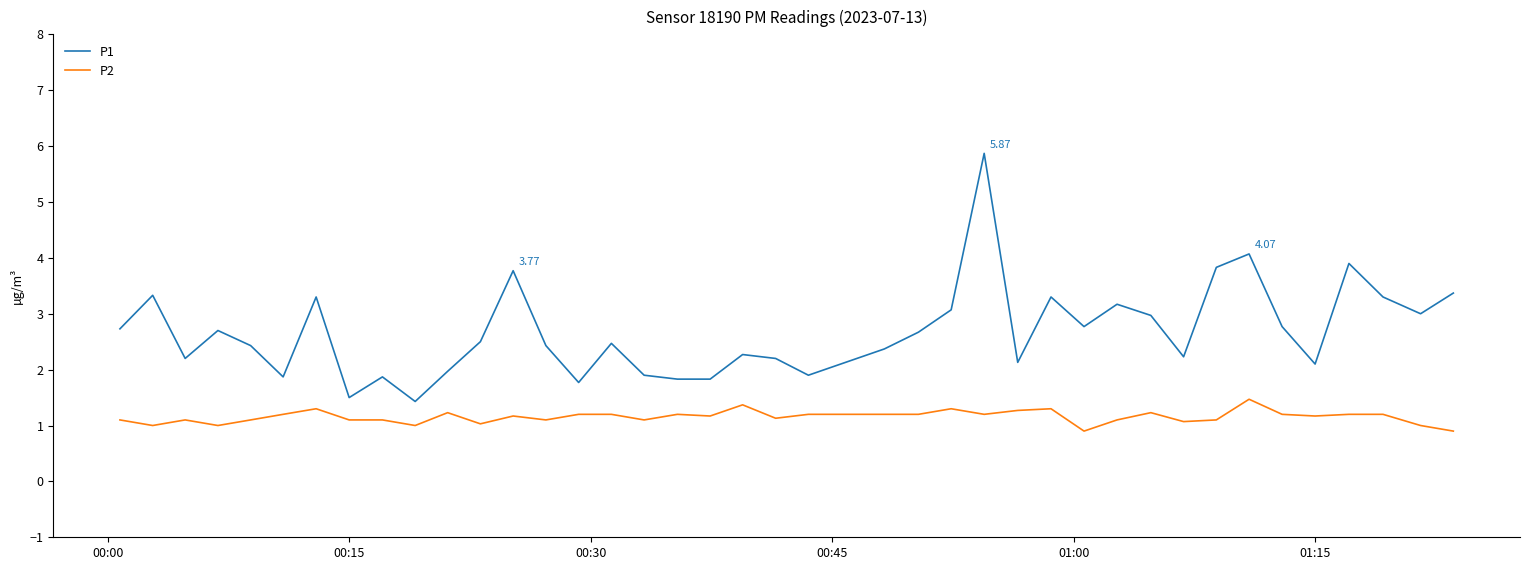

What is the highest value of the P2 series?

1.5